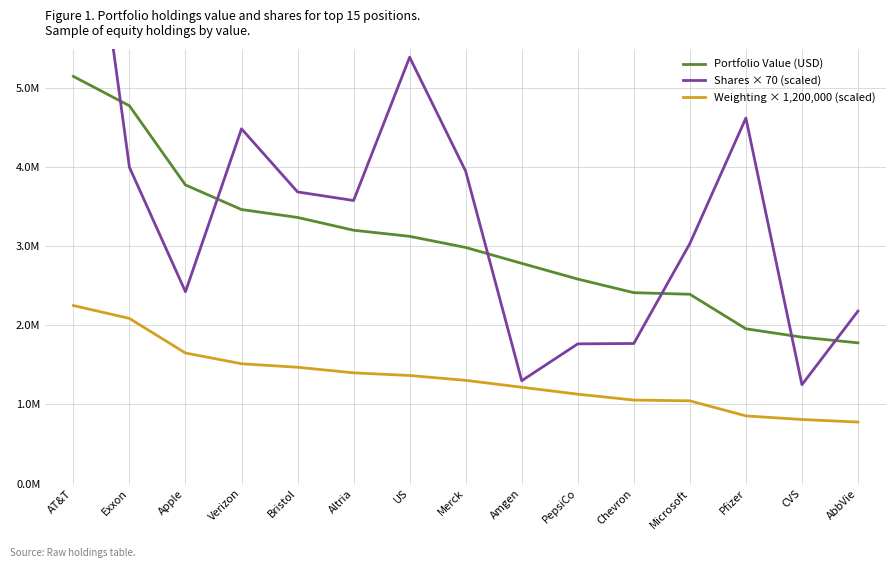

Reading right to left, extract all data points from this chart.

Portfolio Value (USD): AbbVie=1780000.0	CVS=1852000.0	Pfizer=1958000.0	Microsoft=2395000.0	Chevron=2415000.0	PepsiCo=2587000.0	Amgen=2786000.0	Merck=2987000.0	US=3128000.0	Altria=3205000.0	Bristol=3367000.0	Verizon=3467000.0	Apple=3778000.0	Exxon=4780000.0	AT&T=5152000.0
Shares × 70 (scaled): AbbVie=2181760.0	CVS=1250270.0	Pfizer=4624970.0	Microsoft=3035970.0	Chevron=1771980.0	PepsiCo=1767150.0	Amgen=1300670.0	Merck=3951990.0	US=5394410.0	Altria=3581270.0	Bristol=3690050.0	Verizon=4488610.0	Apple=2426690.0	Exxon=4002320.0	AT&T=9207800.0
Weighting × 1,200,000 (scaled): AbbVie=777600.0	CVS=810000.0	Pfizer=855600.0	Microsoft=1046400.0	Chevron=1056000.0	PepsiCo=1130400.0	Amgen=1218000.0	Merck=1305600.0	US=1366800.0	Altria=1400400.0	Bristol=1471200.0	Verizon=1515600.0	Apple=1651200.0	Exxon=2089200.0	AT&T=2252400.0